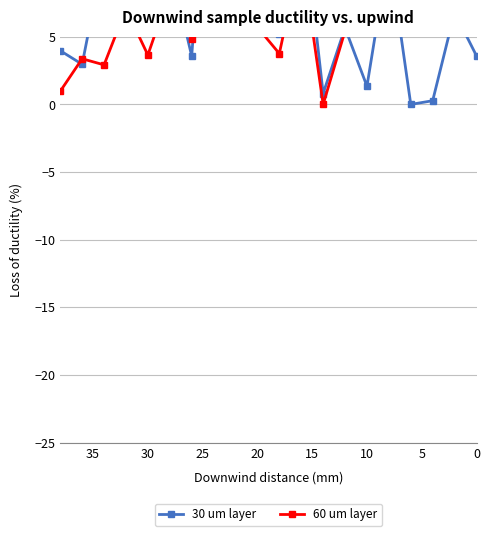

Reading left to right, extract all data points from this chart.

30 um layer: 3.6	6.8	0.3	-0.0	11.3	1.3	5.7	0.8	15.1	5.2	6.8	12.0	25.0	3.6	10.5	6.5	8.7	11.2	3.0	4.0
60 um layer: 5.7	22.1	25.0	8.3	6.2	7.8	5.4	-0.0	11.3	3.8	5.7	9.5	18.9	4.9	8.4	3.7	7.1	2.9	3.4	1.0